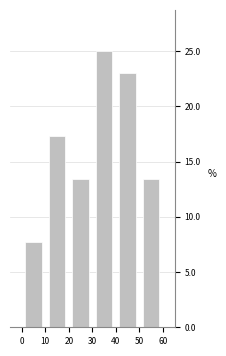

Reading left to right, transcribe this chart: for each bar, give the range it covers on the x-axis and its height. The values are not printed on the chart, so give them approximately, as read against the axis.

0 to 10: 7.5
10 to 20: 17.5
20 to 30: 13.5
30 to 40: 25.0
40 to 50: 23.0
50 to 60: 13.5